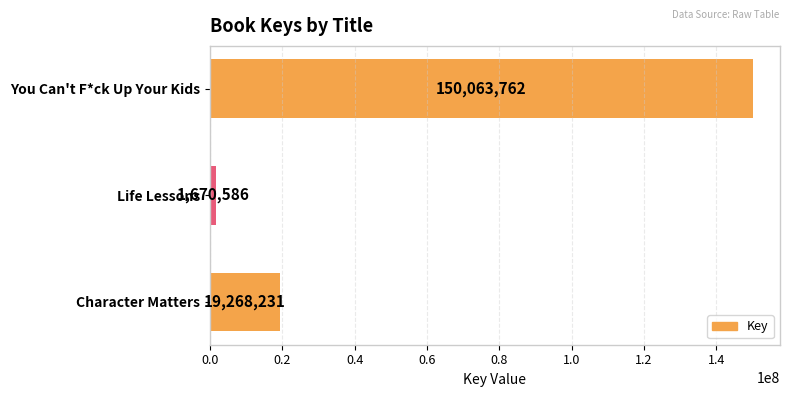

At which label is the value closest to 75867174?

Character Matters